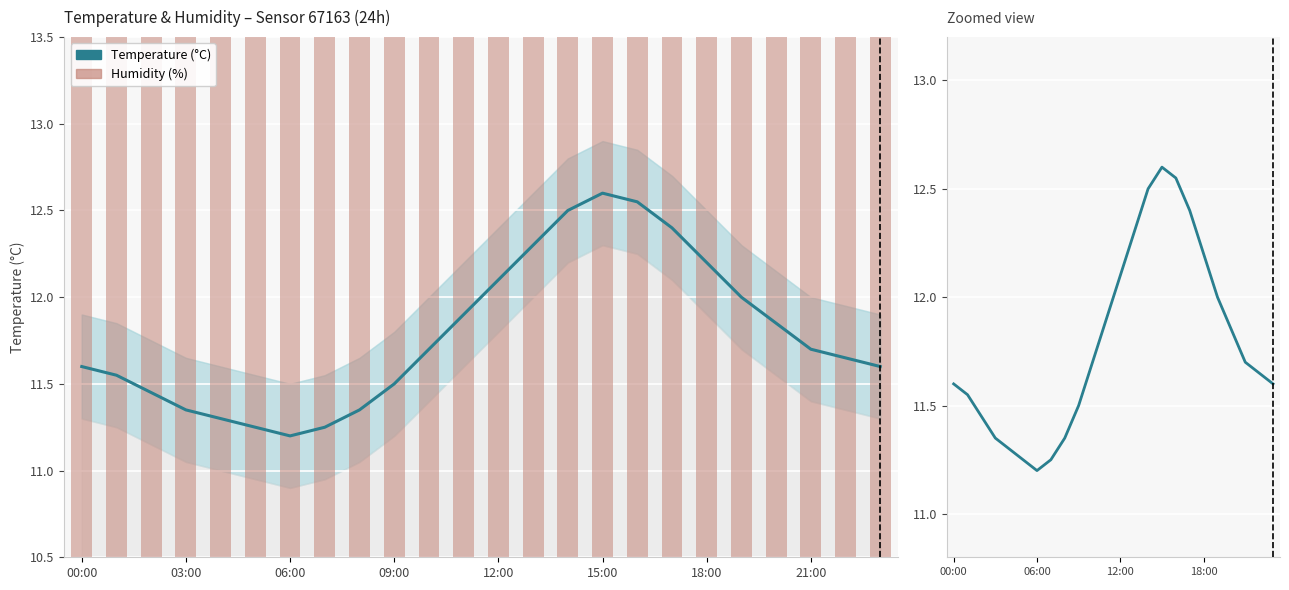

Where is Humidity (%) nearest to the value 0?

15